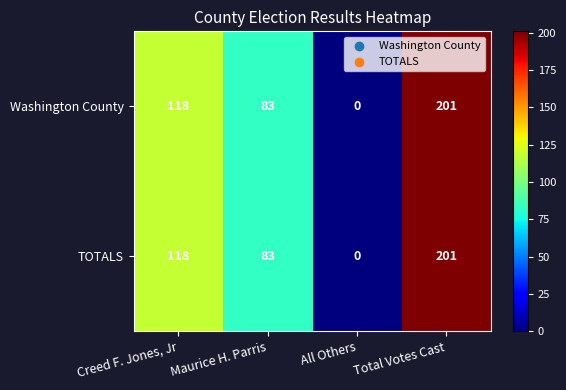

Where is Washington County nearest to the value 100?

Maurice H. Parris